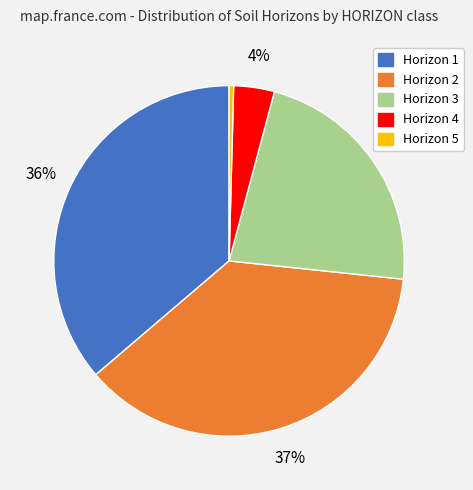

To the nearest percent, what is the difference between the largest and smallest slice percentages?

37%